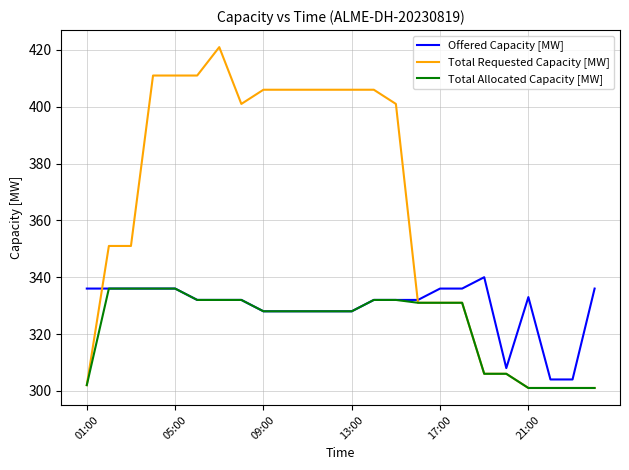

What is the maximum value shown in the chart?

421